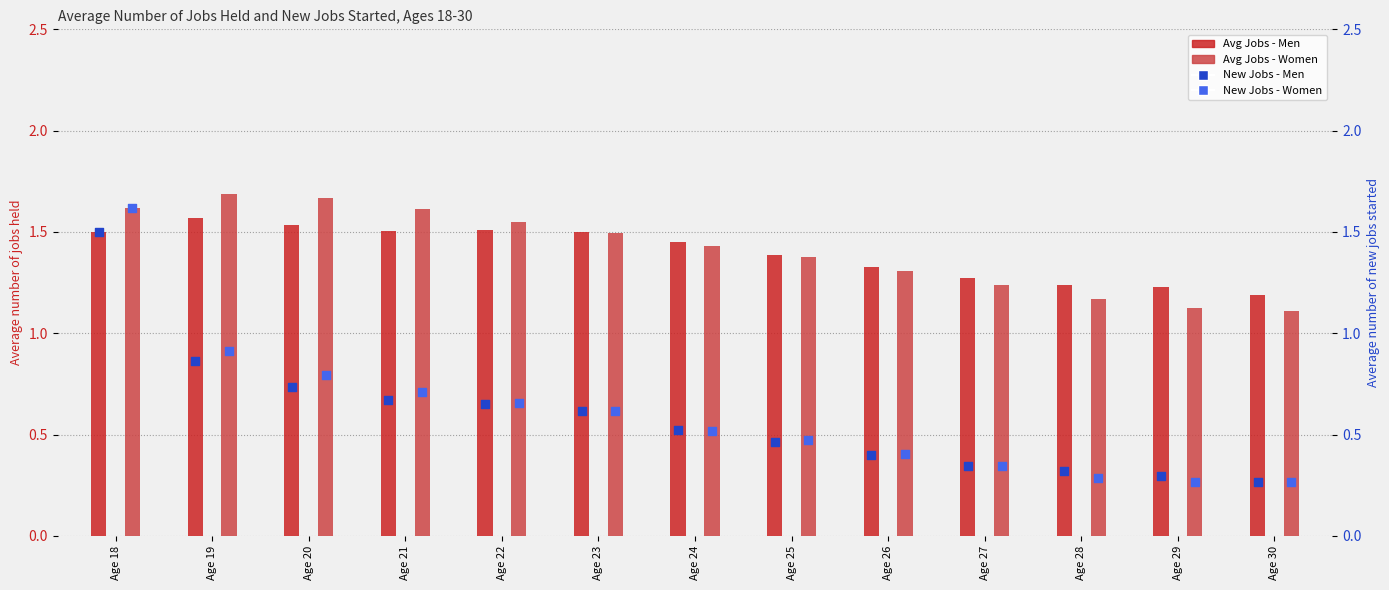

Which series has the largest Y range (max minus min)?

New Jobs - Women